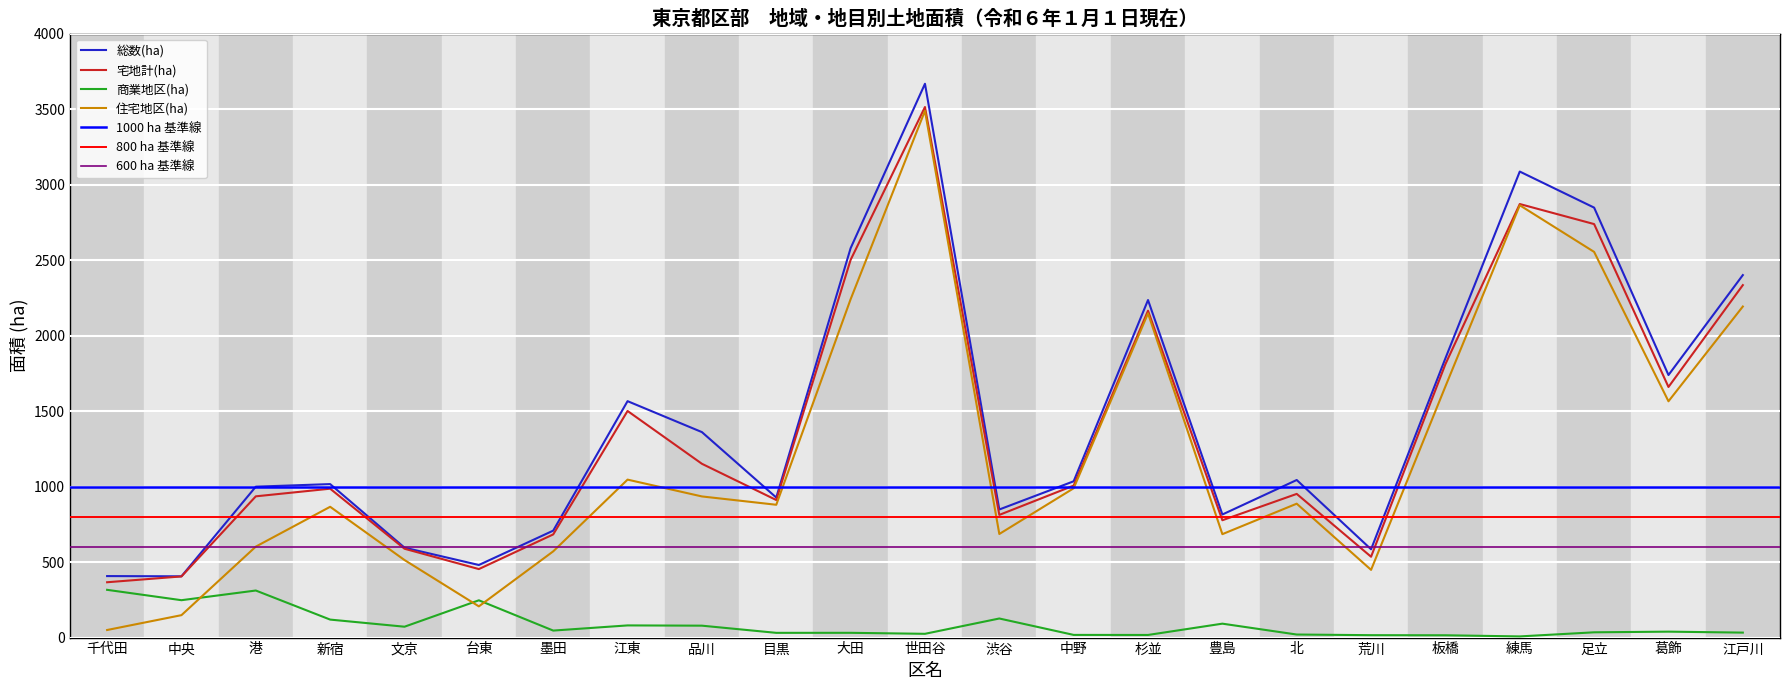

What is the average value of the 総数(ha) series?

1443.3